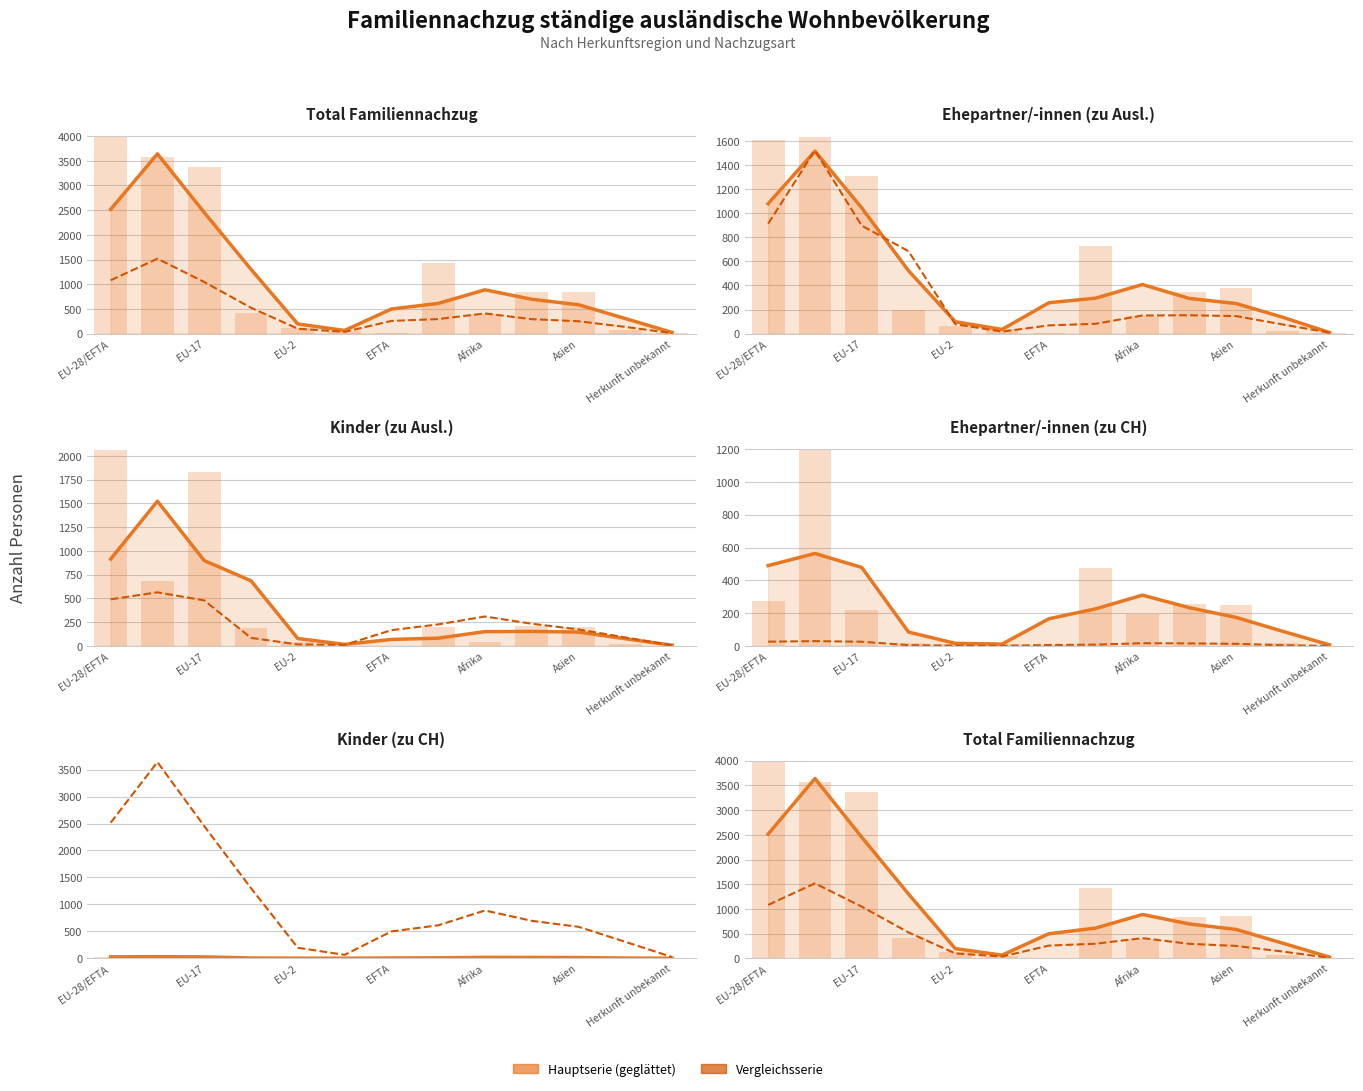

At which label is Kinder (zu CH) closest to 31?

Amerika